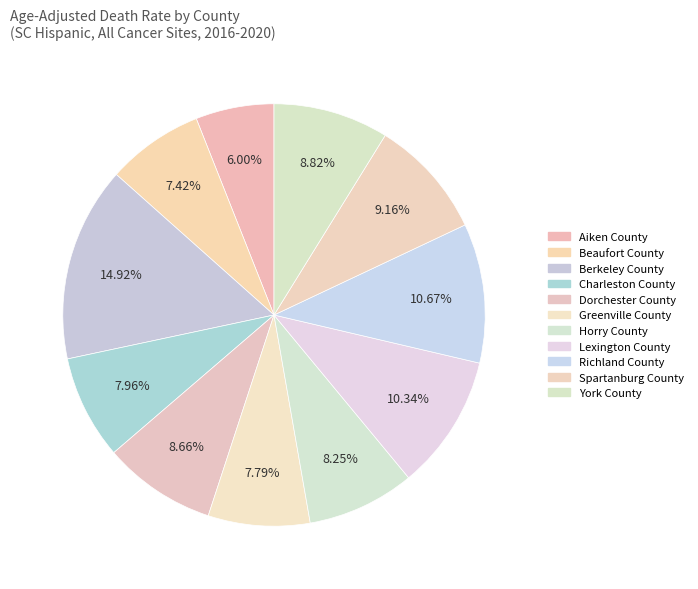

How many slices are in this pie chart?

11